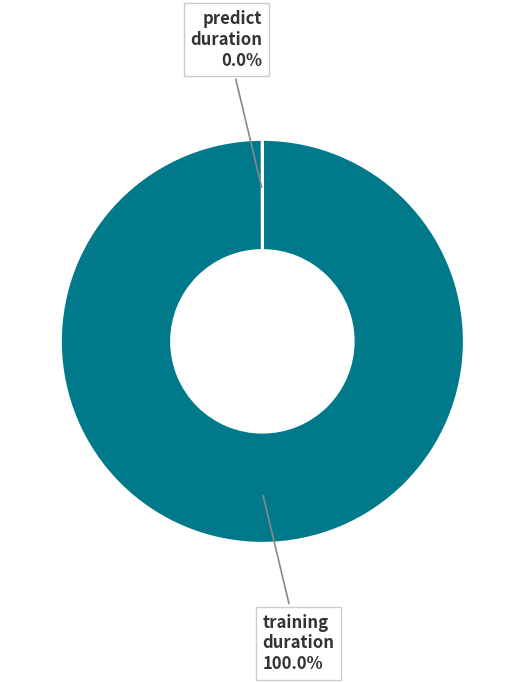

Is there any slice that represents more than half of the pie?

Yes